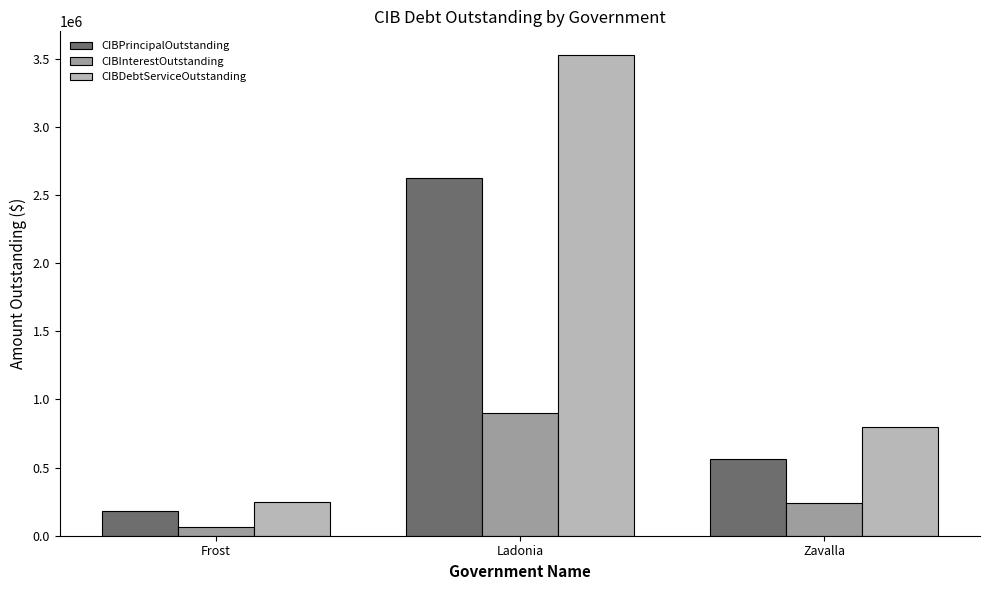

What is the sum of the CIBDebtServiceOutstanding values at Zavalla and Ladonia?

4324972.5